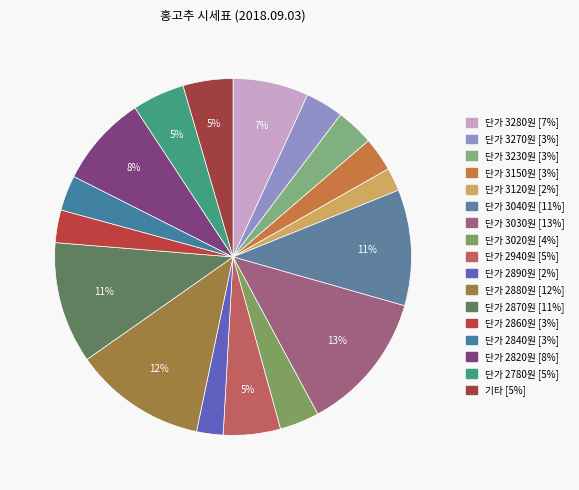

Which category has the biggest portion of the pie?

3030